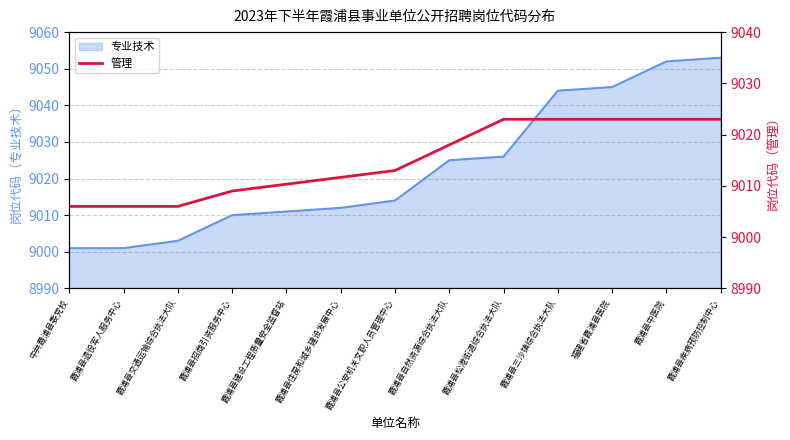

The value of 专业技术 at 霞浦县退役军人服务中心 is 15001. True or false?

False